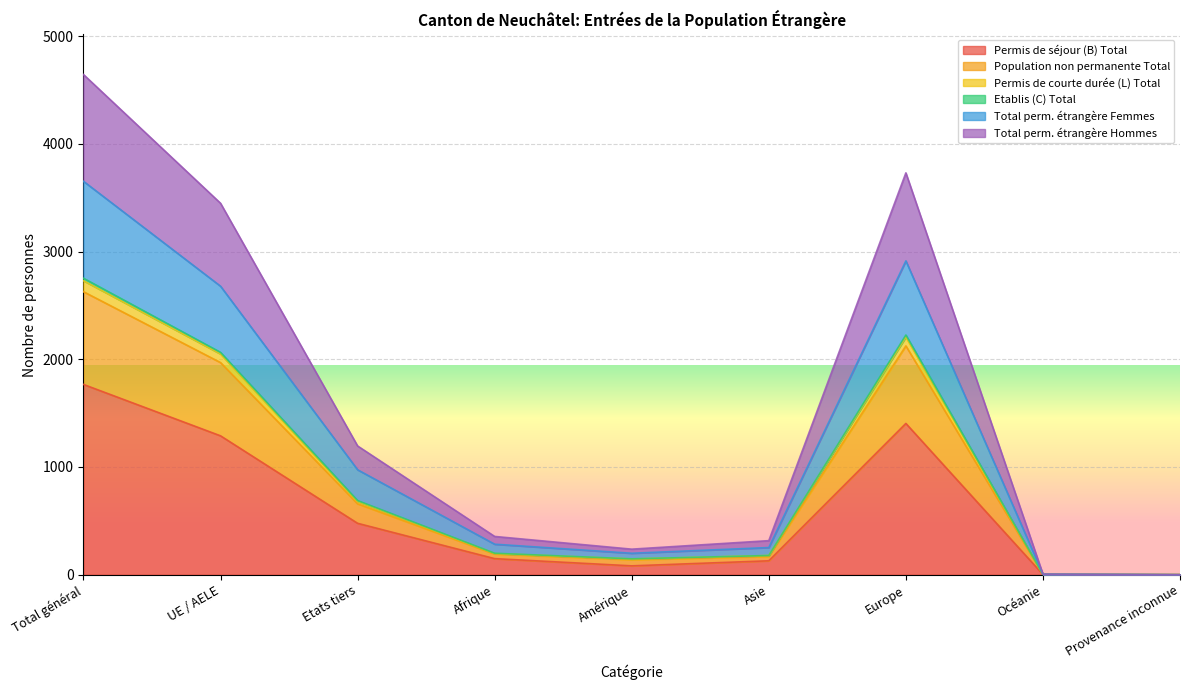

True or false: Permis de courte durée (L) Total and Etablis (C) Total cross at least once.

False